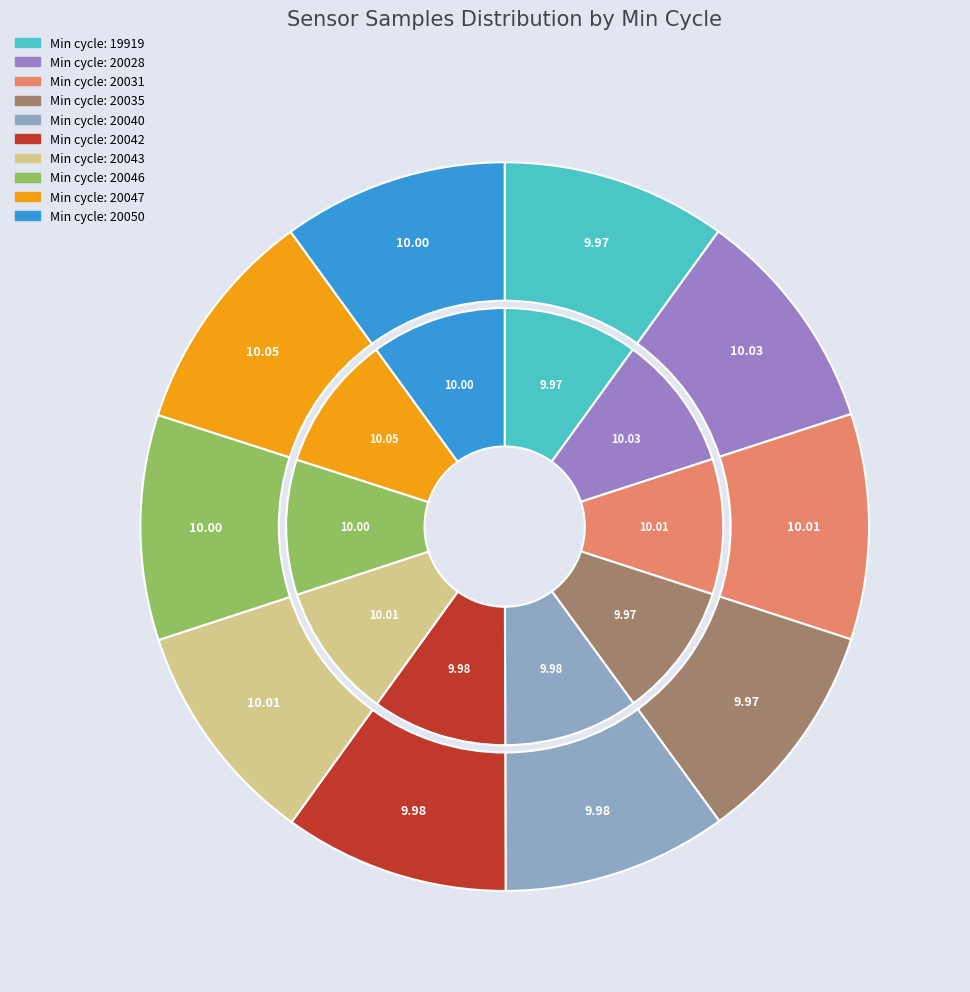

The 20035 slice represents 10% of the pie. True or false?

True